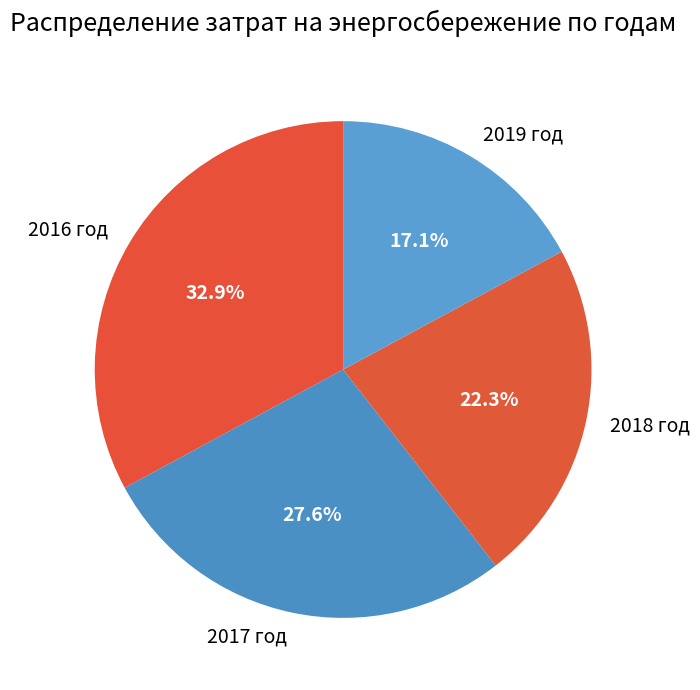

What percentage is the 2016 год slice, to the nearest percent?

33%